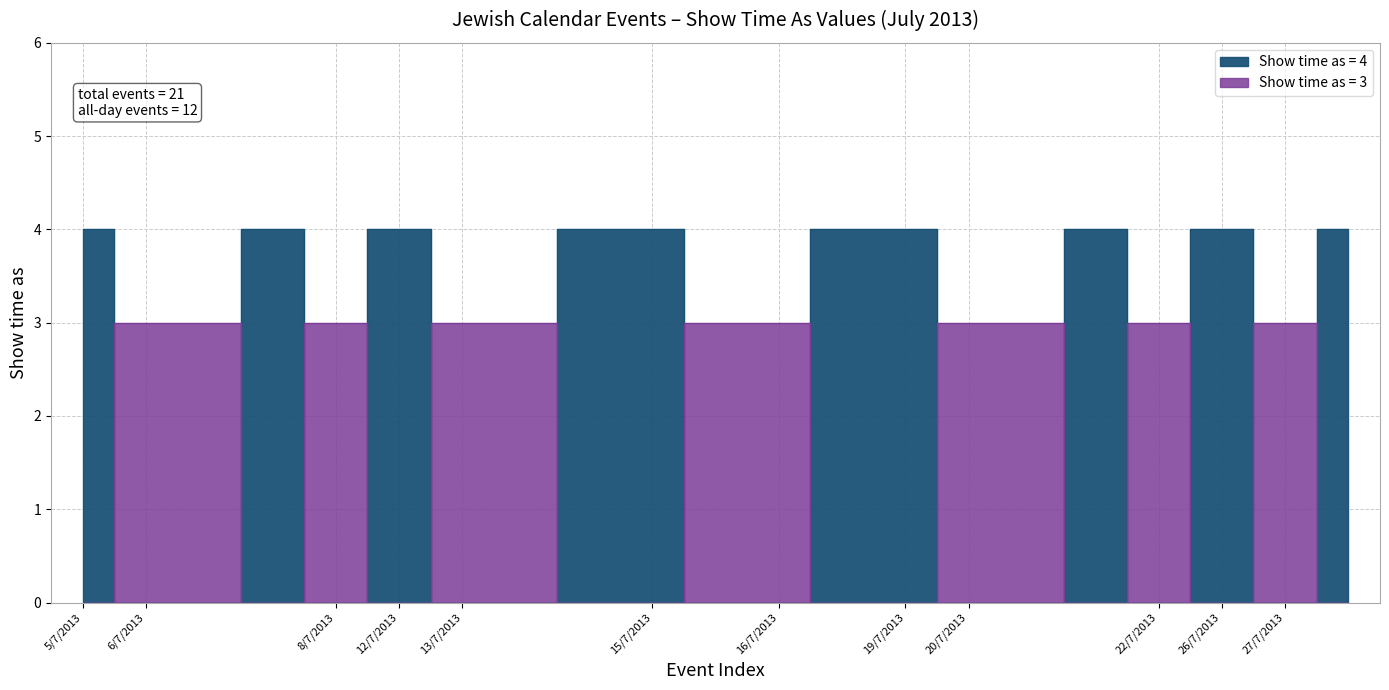

The value at 27/7/2013 is 1. True or false?

False